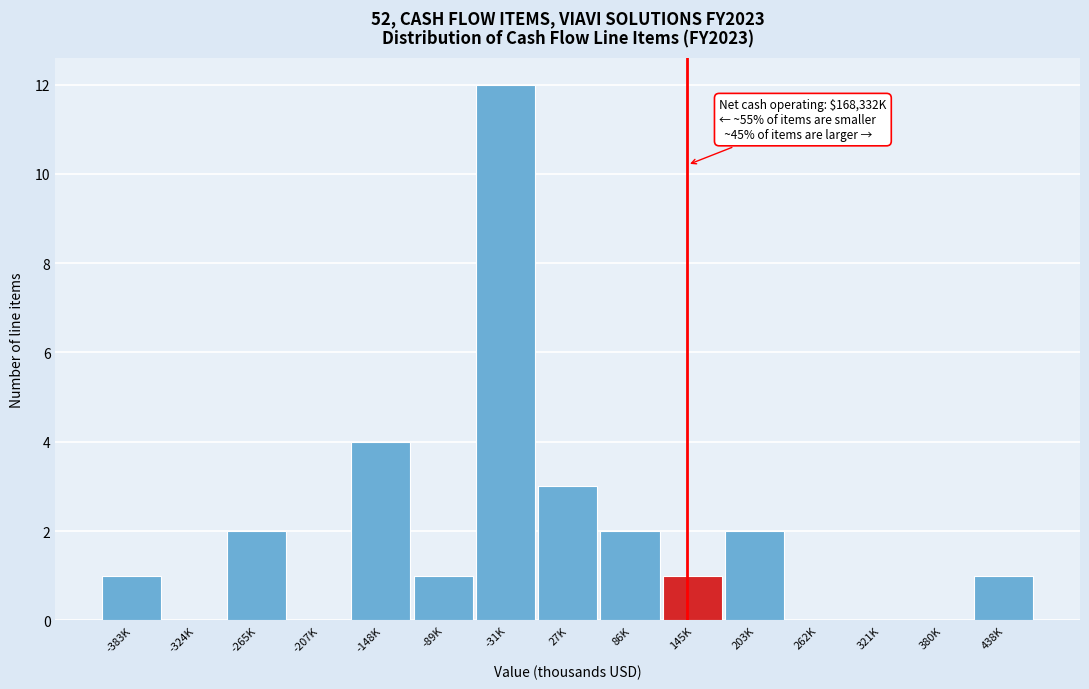

Reading left to right, extract all data points from this chart.

-383K=1	-324K=0	-265K=2	-207K=0	-148K=4	-89K=1	-31K=12	27K=3	86K=2	145K=1	203K=2	262K=0	321K=0	380K=0	438K=1